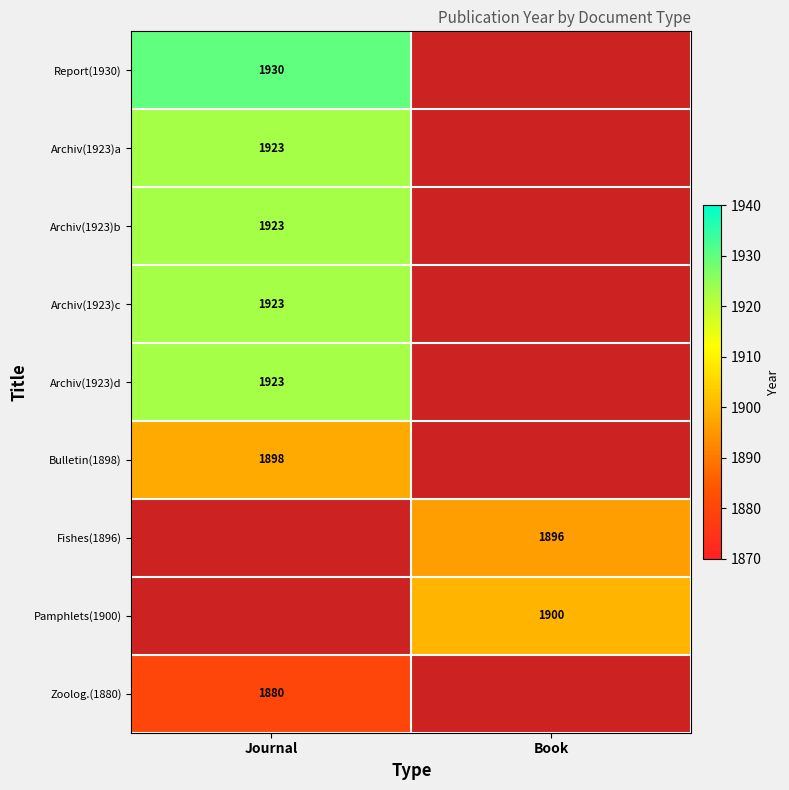

The value of Zoolog.(1880) at Journal is 2919. True or false?

False